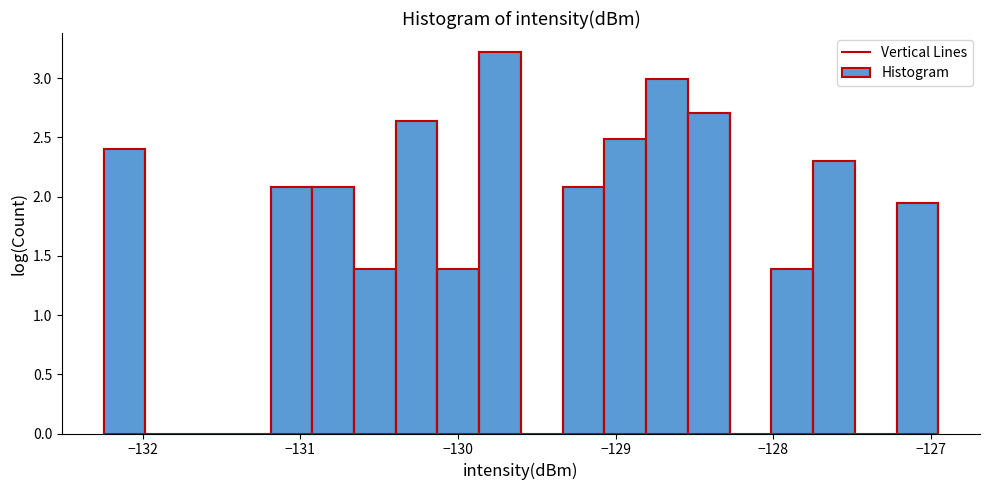

Around what value on the x-axis is the tallest bar? Give the approximate position of its centre, as read against the axis.

-129.7